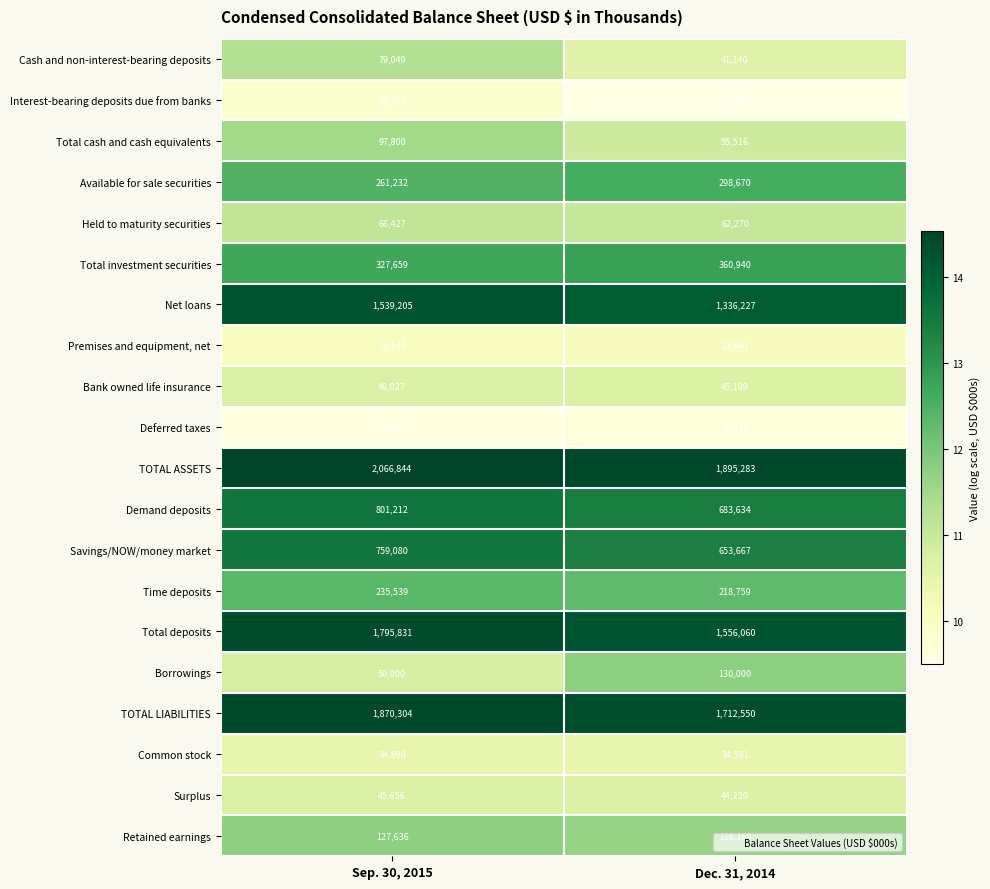

Is the value of Net loans at Dec. 31, 2014 greater than the value of Bank owned life insurance at Sep. 30, 2015?

Yes